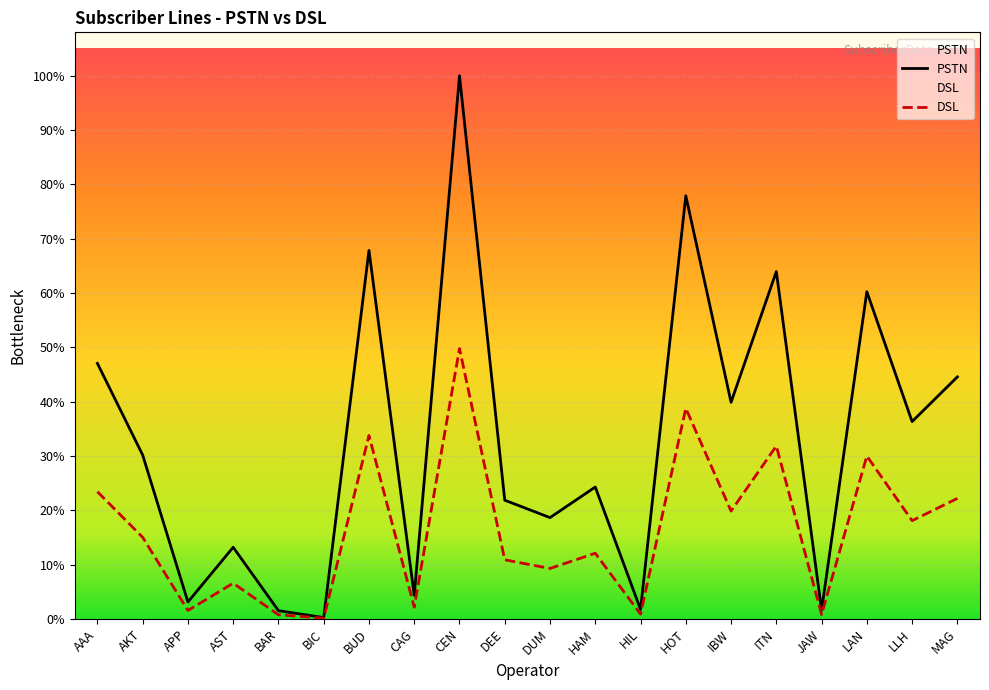

How many data points does each series have?

20